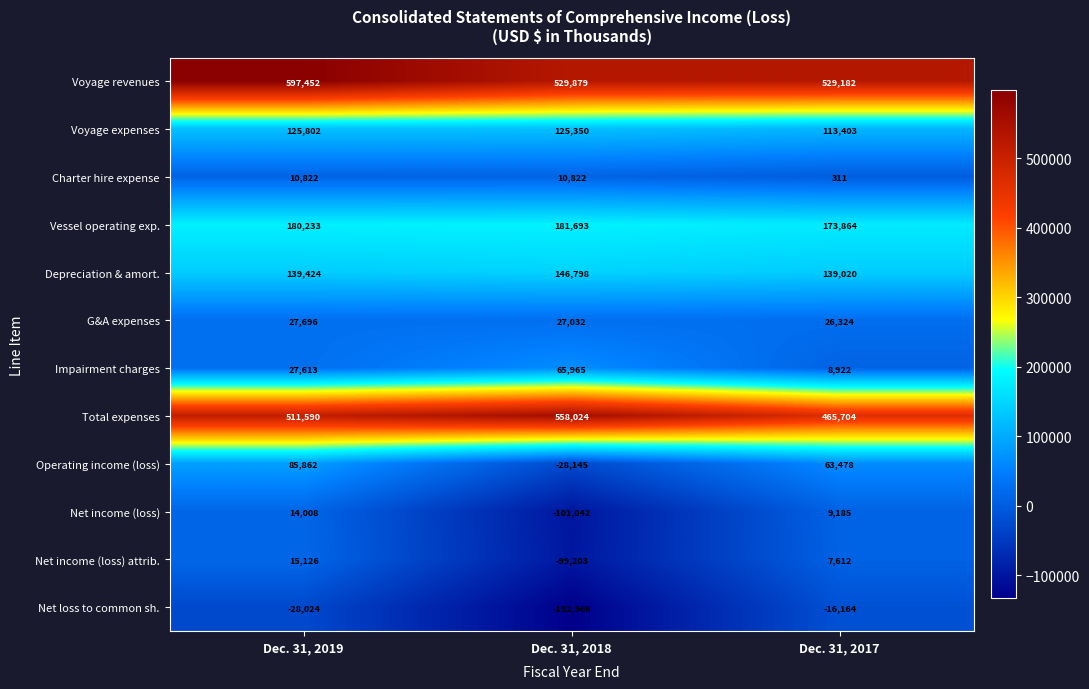

Count the number of categories in the chart.

3